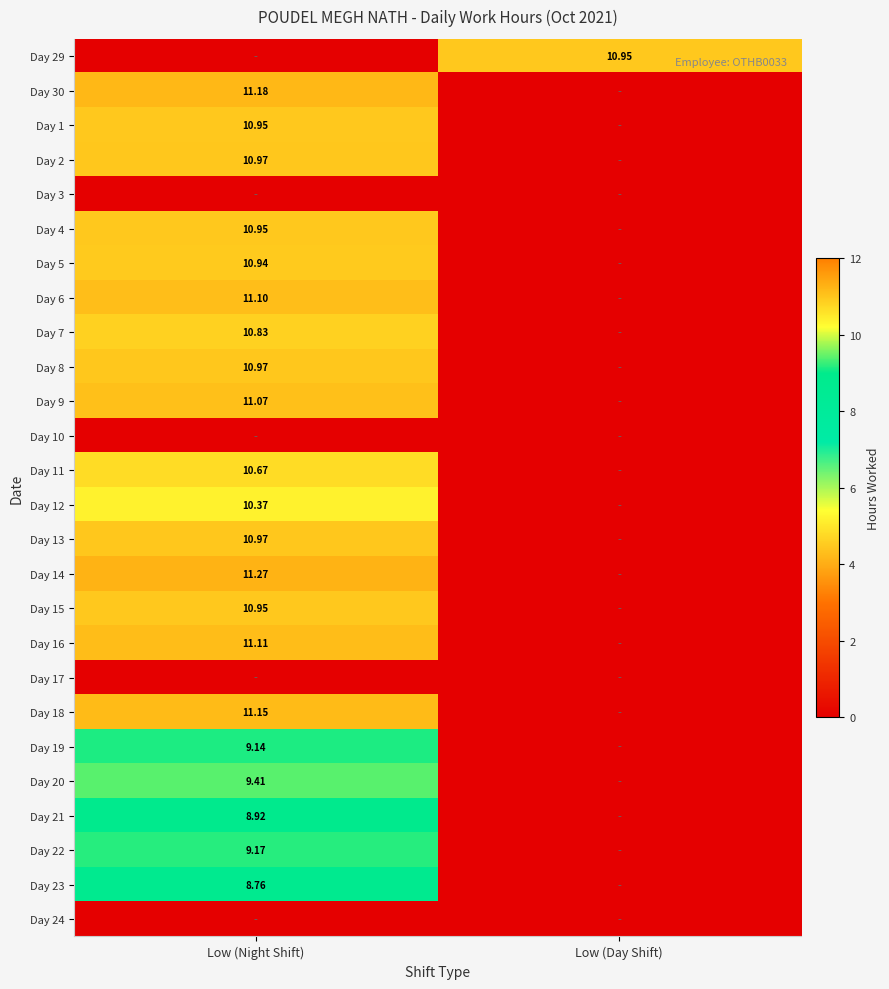

Which category has the highest value in the Day 11 series?

Low (Night Shift)